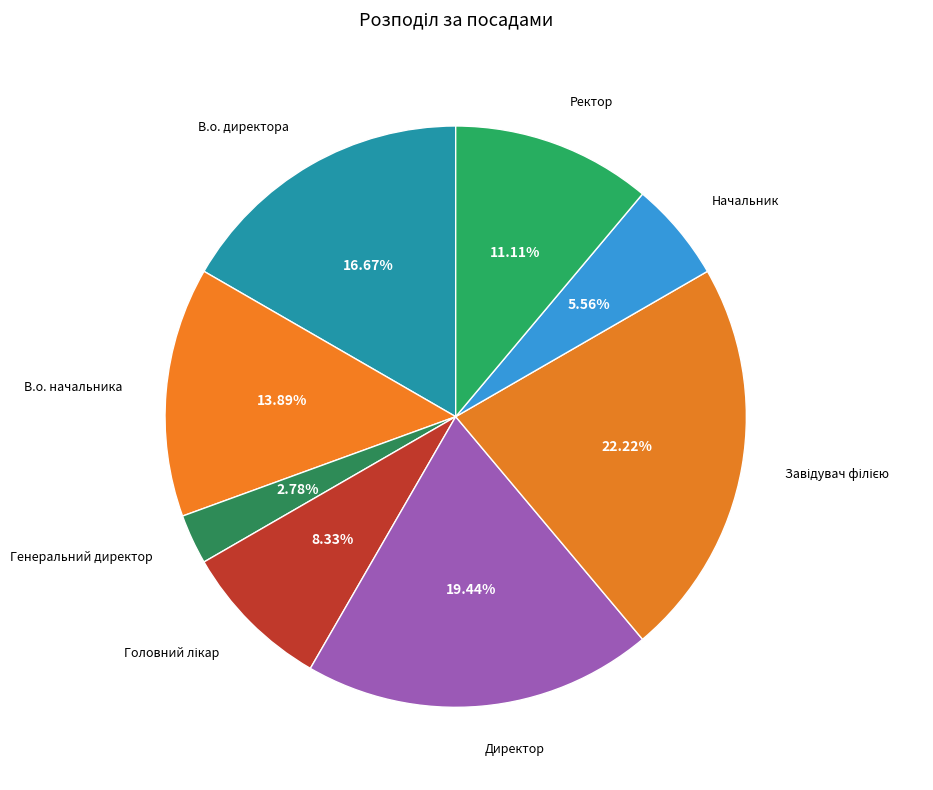

How many slices are in this pie chart?

8